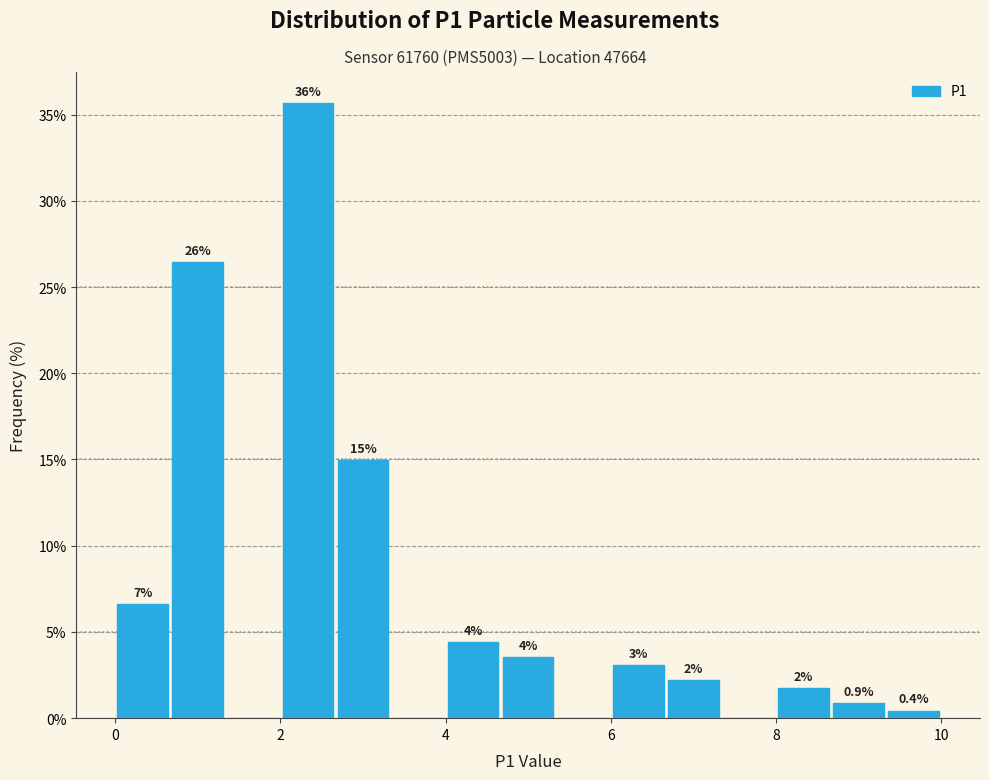

Read against the x-axis, roughly where is the centre of the tallest bar?

2.4